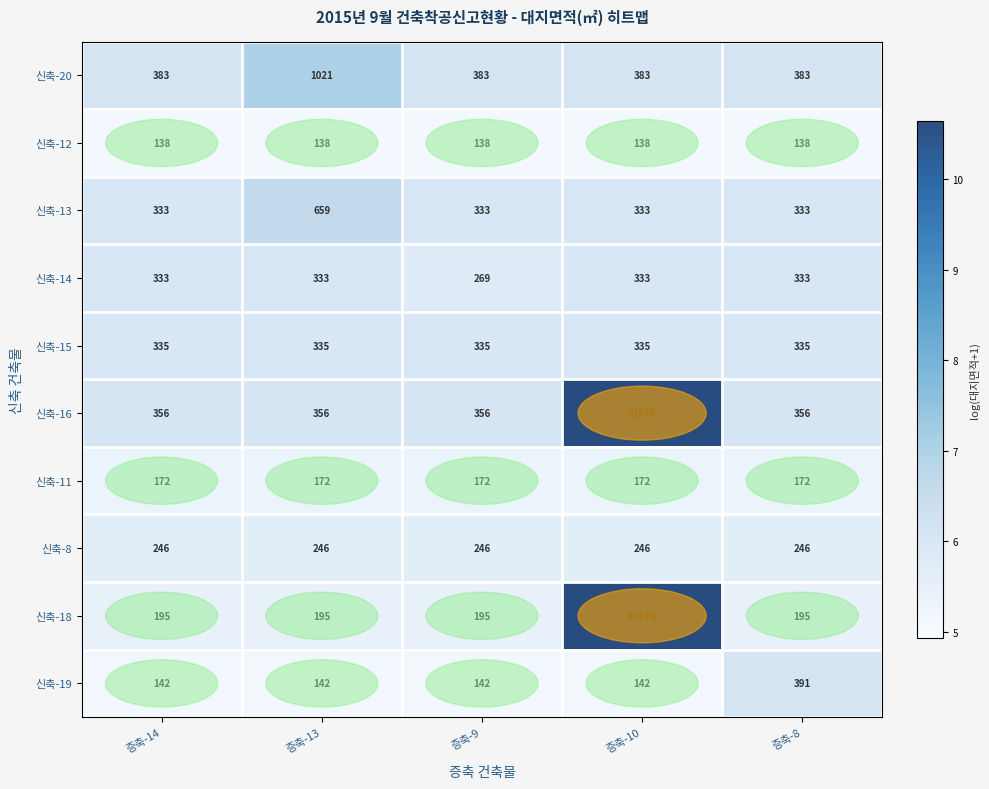

Rank the series at 증축-13 from highest to lowest value.

신축-20, 신축-13, 신축-16, 신축-15, 신축-14, 신축-8, 신축-18, 신축-11, 신축-19, 신축-12